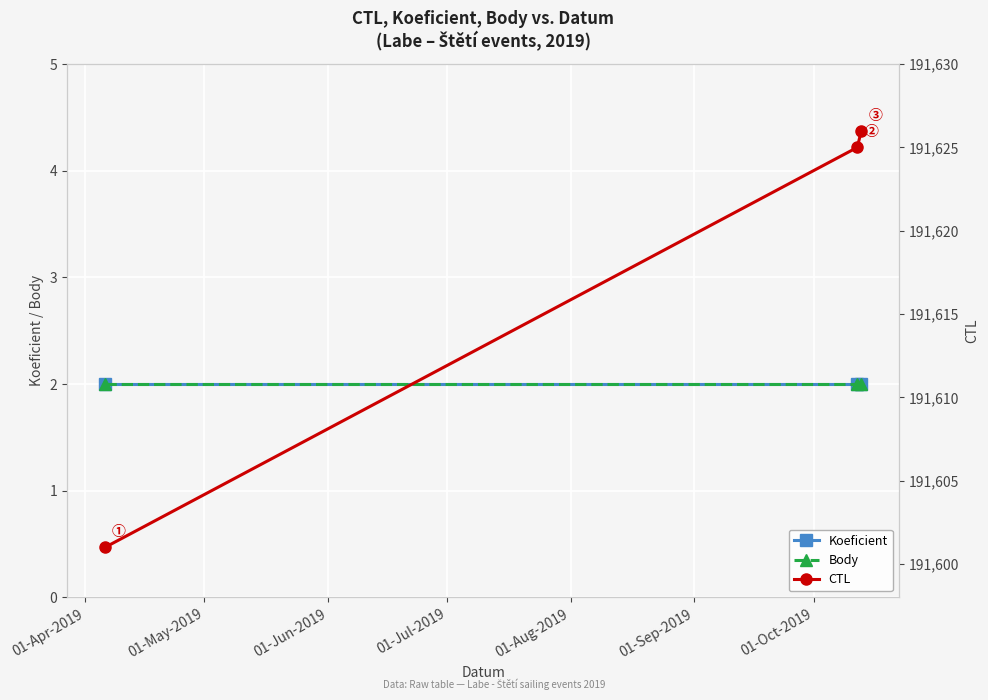

Is the value of Body at 01-Apr-2019 greater than the value of CTL at 01-Jun-2019?

No